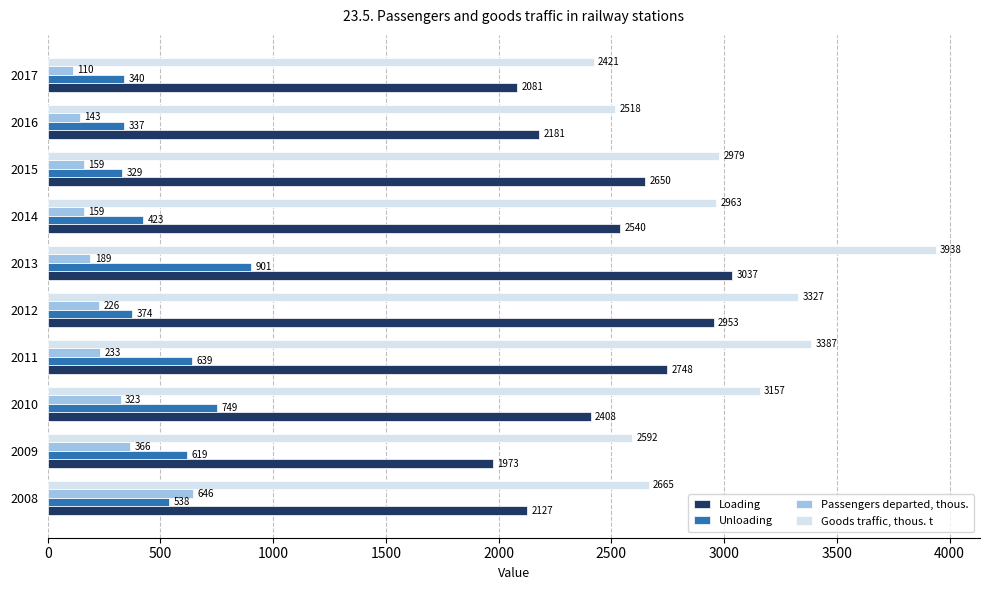

List the labels in order of Unloading value, largest first.

2013, 2010, 2011, 2009, 2008, 2014, 2012, 2017, 2016, 2015